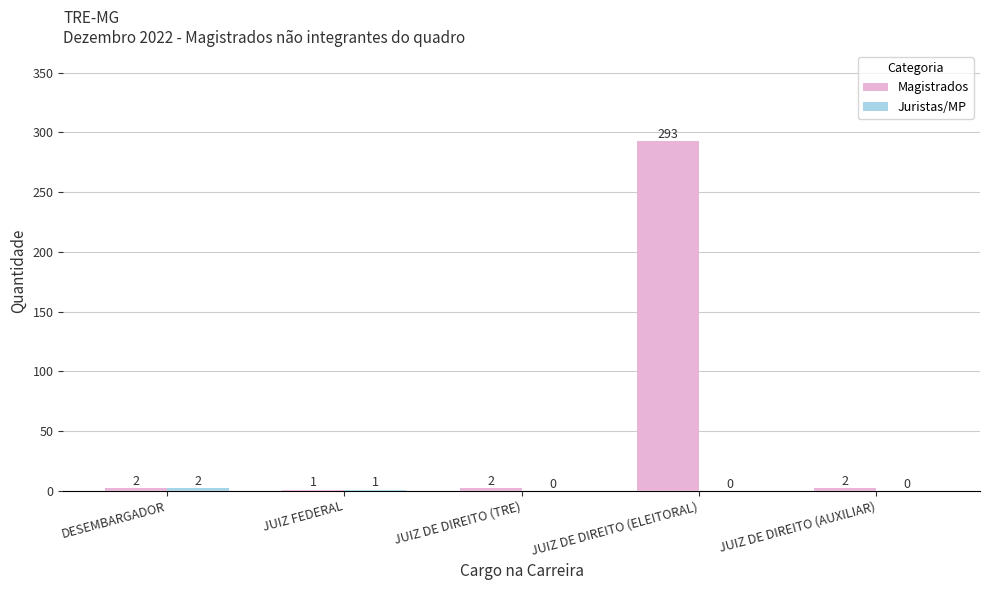

What is the maximum value for Magistrados?

293